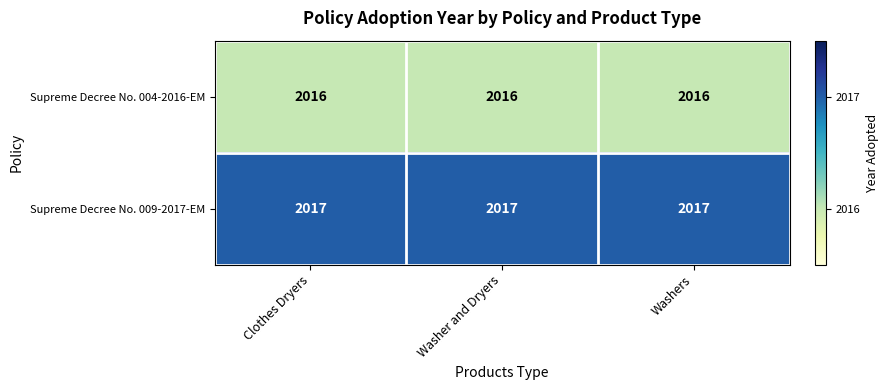

What is the total value across all series at Washers?

4033